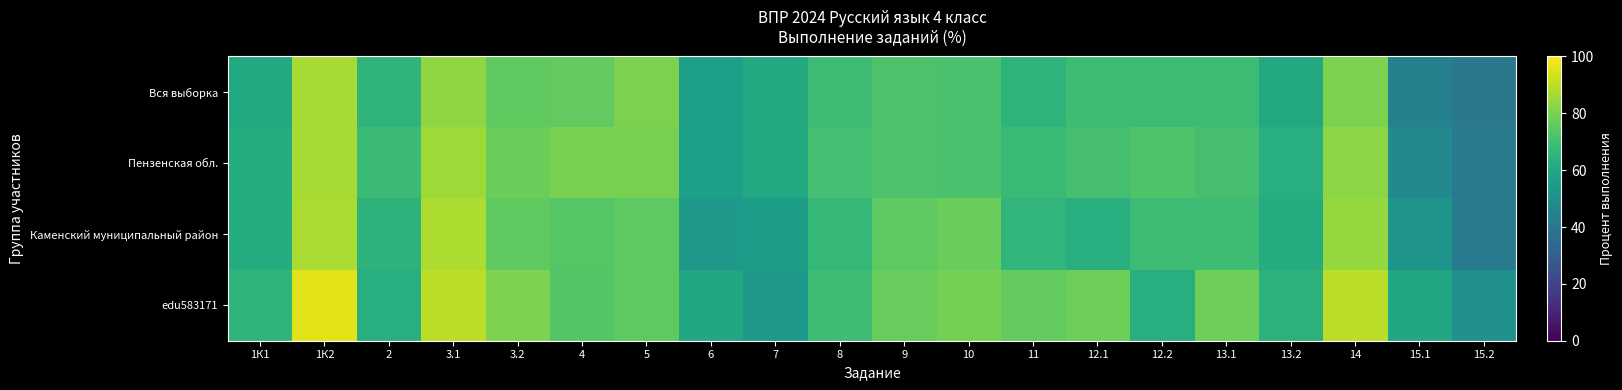

Which has a higher value, 15.1 or 13.2?

13.2